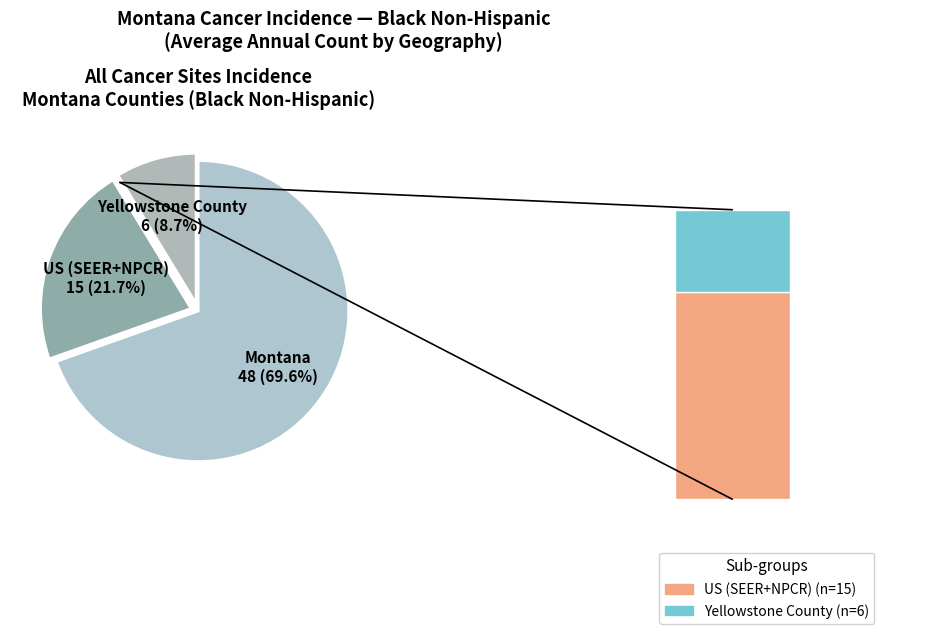

What portion of the pie excludes US (SEER+NPCR)?

78.3%